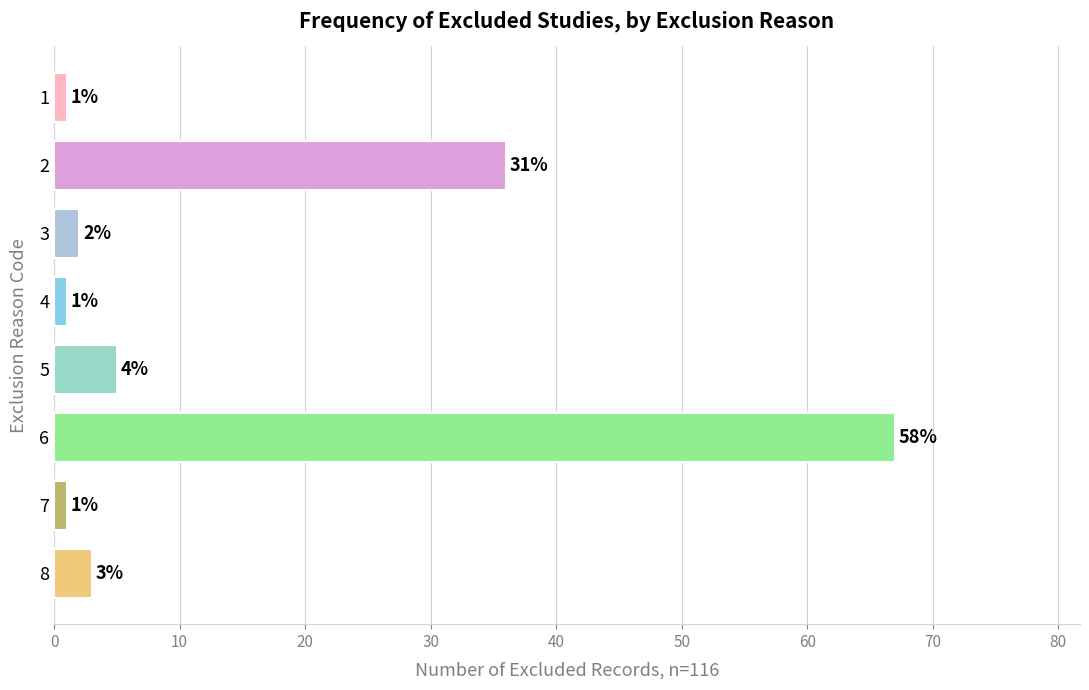

How many bars are there in total?

8